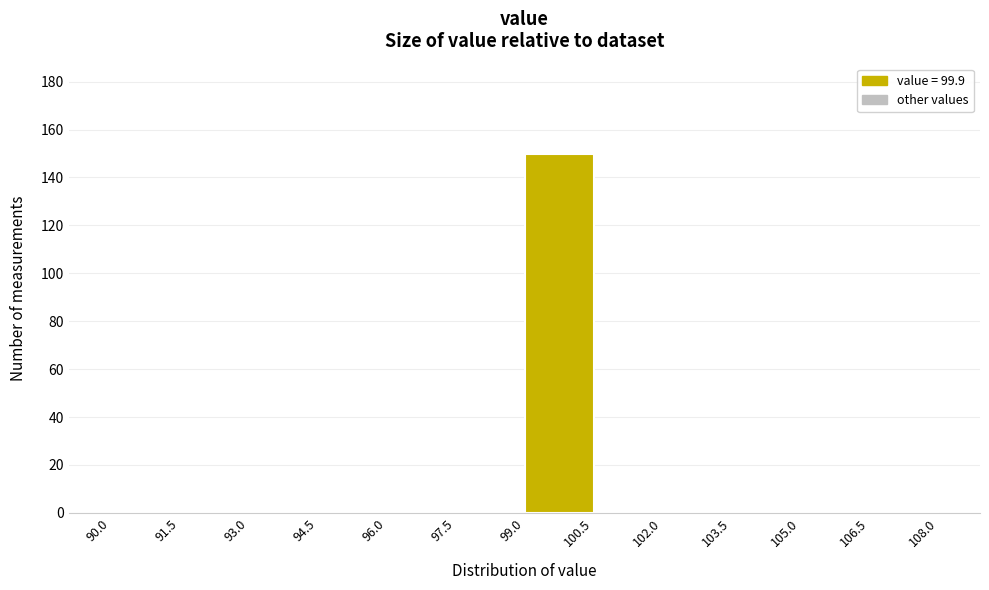

Reading left to right, transcribe this chart: for each bar, give the range it covers on the x-axis and its height. The values are not printed on the chart, so give them approximately, as read against the axis.

90.0 to 91.5: 0
91.5 to 93.0: 0
93.0 to 94.5: 0
94.5 to 96.0: 0
96.0 to 97.5: 0
97.5 to 99.0: 0
99.0 to 100.5: 150
100.5 to 102.0: 0
102.0 to 103.5: 0
103.5 to 105.0: 0
105.0 to 106.5: 0
106.5 to 108.0: 0